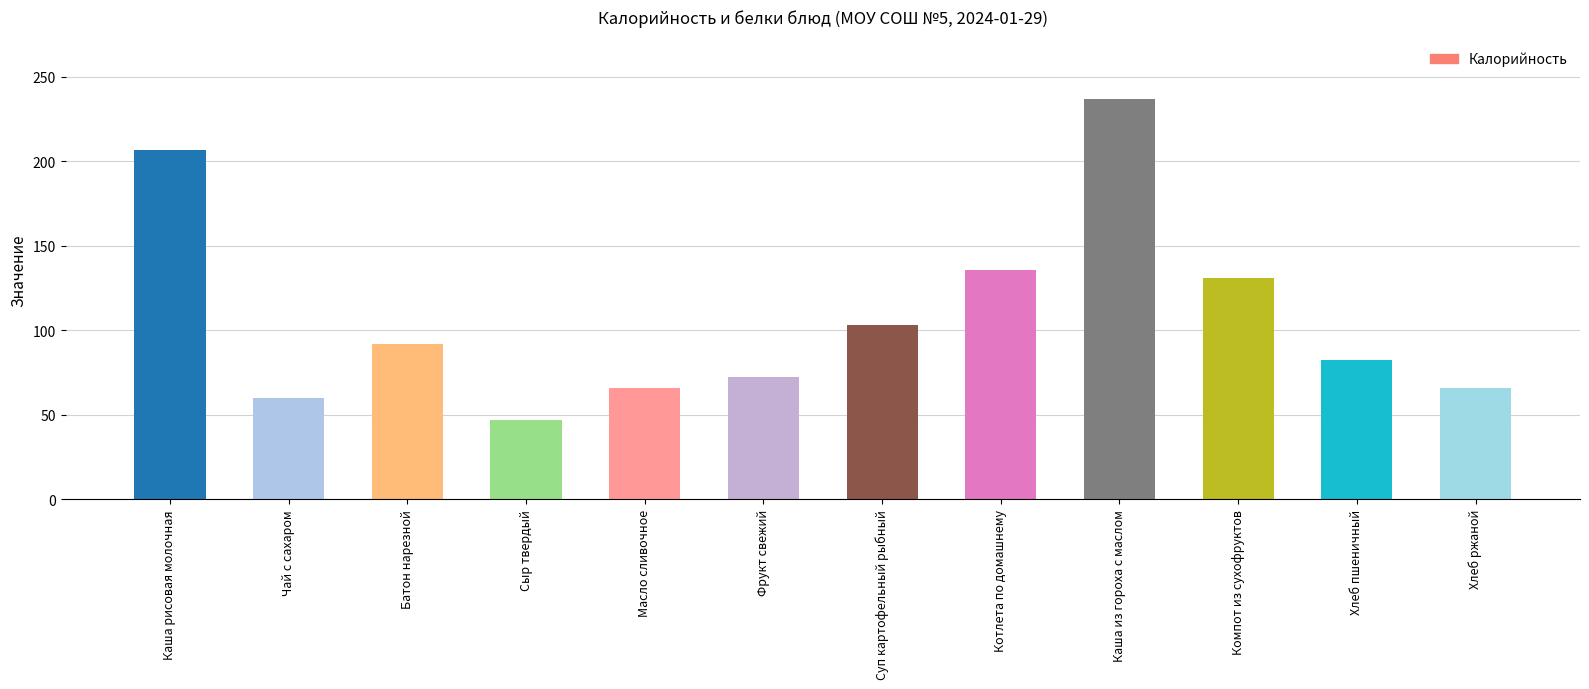

What value does the Белки series have at Суп картофельный рыбный?

5.3